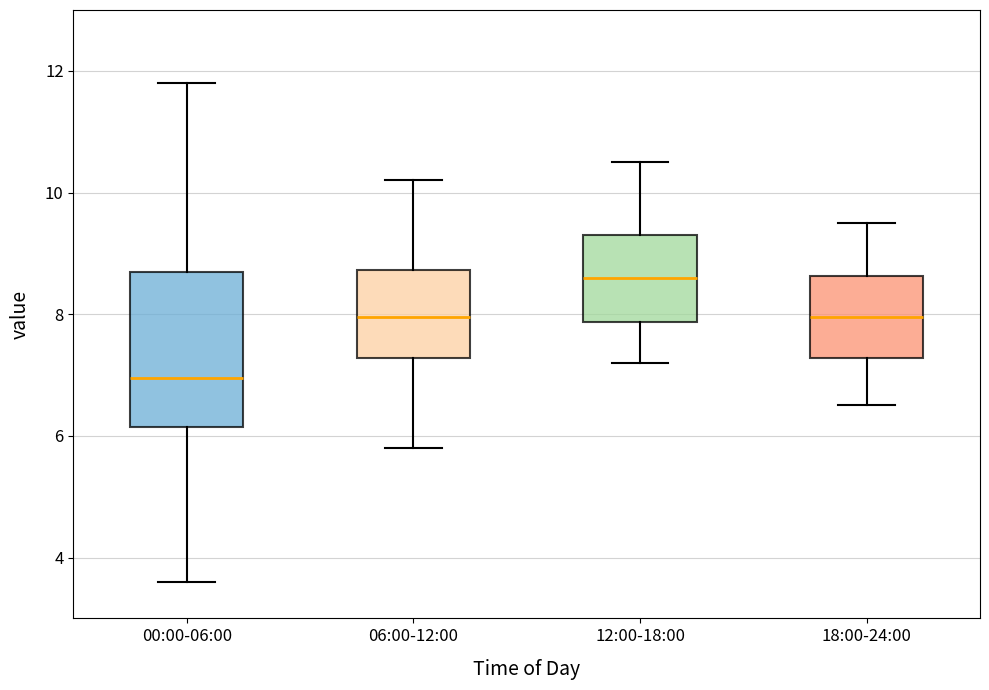

Comparing the boxes themselves (not the whiskers), which one is the tallest?

00:00-06:00